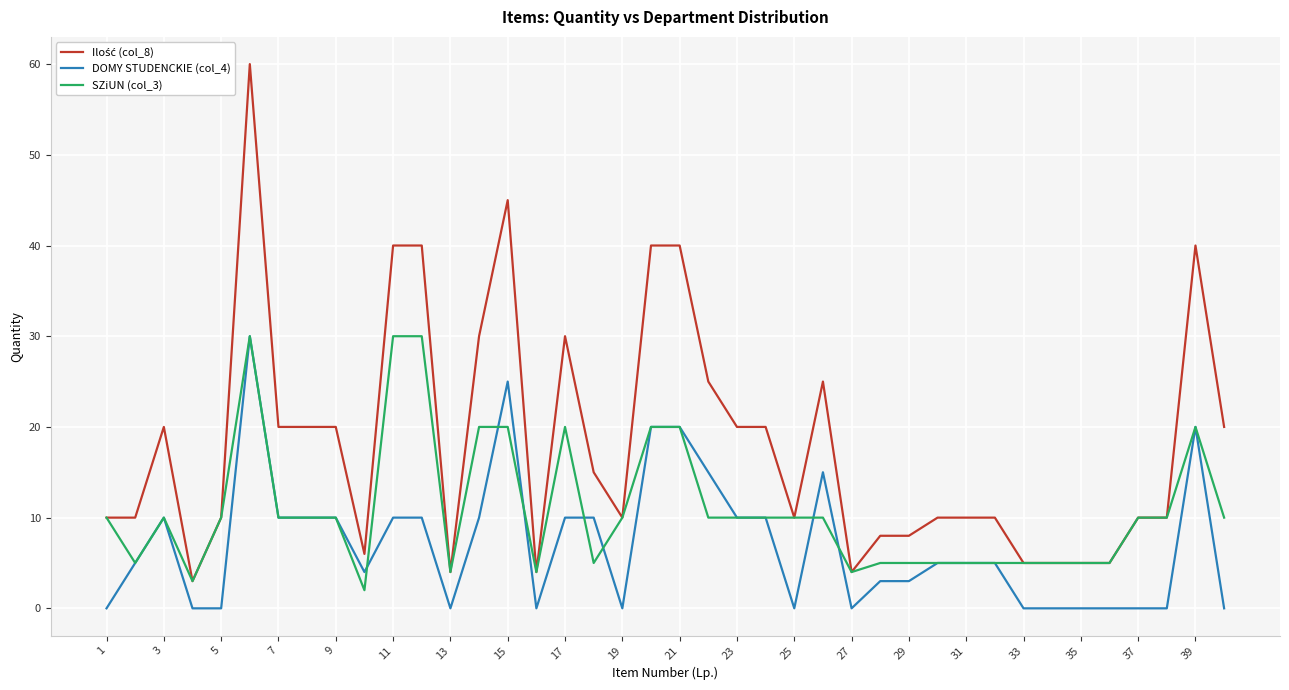

Is it true that DOMY STUDENCKIE (col_4) equals 30 at 39?

False